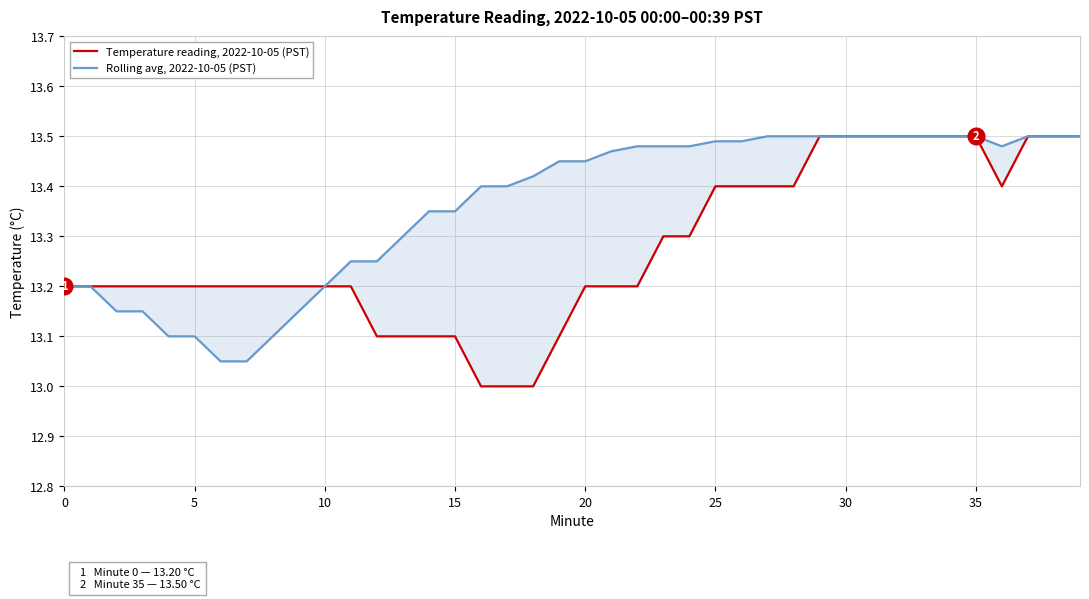

How many interior local valleys does the Rolling avg, 2022-10-05 (PST) series have?

1